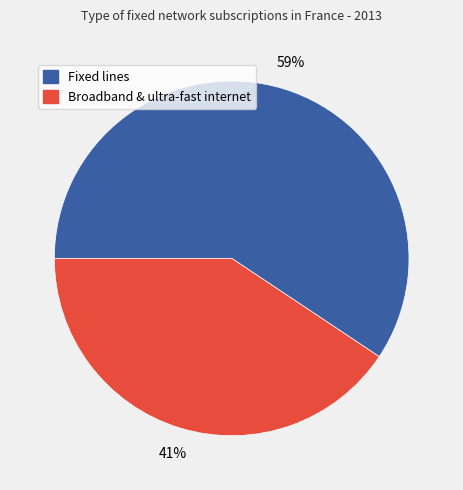

Does any single category account for the majority?

Yes